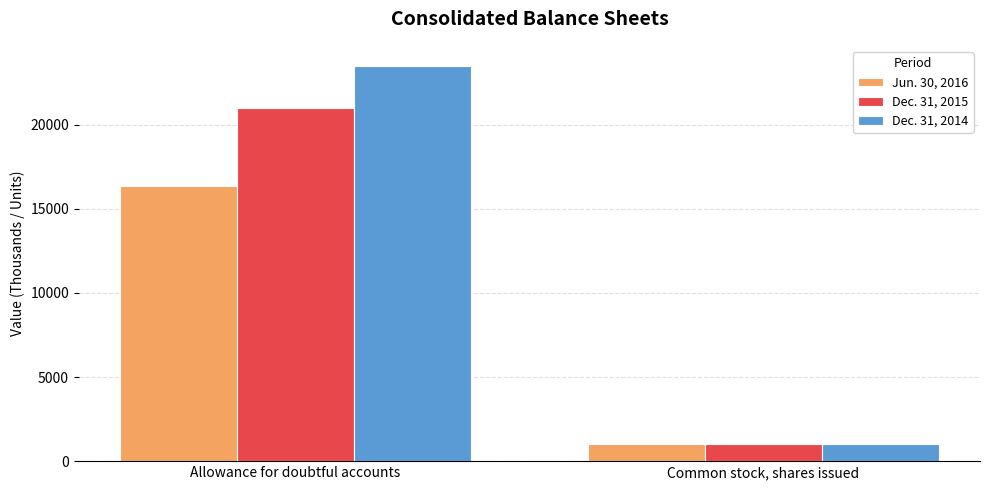

The value of Dec. 31, 2015 at Allowance for doubtful accounts is 20972. True or false?

True